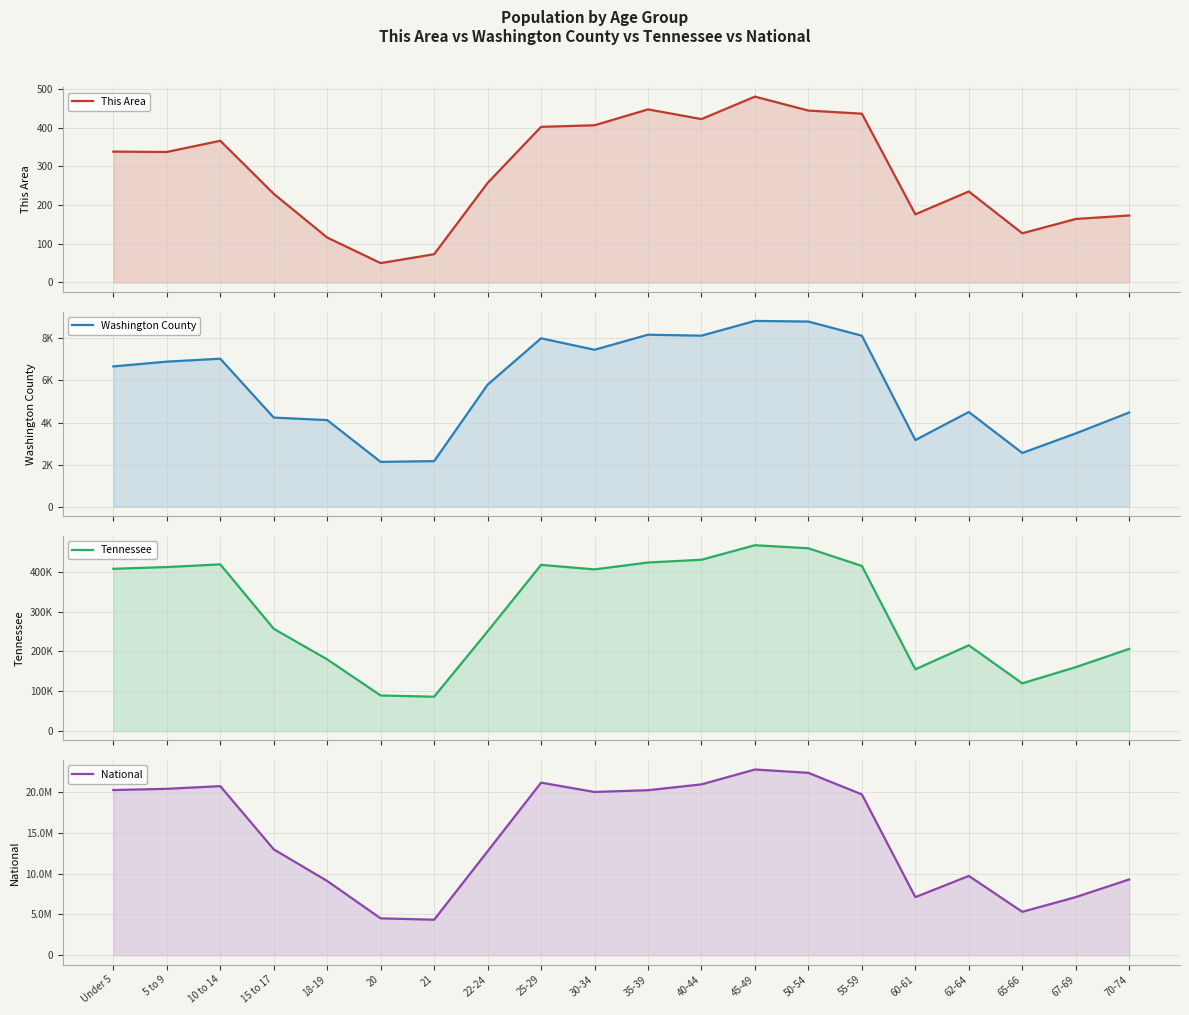

What is the difference between the maximum and minimum values in the This Area series?

430